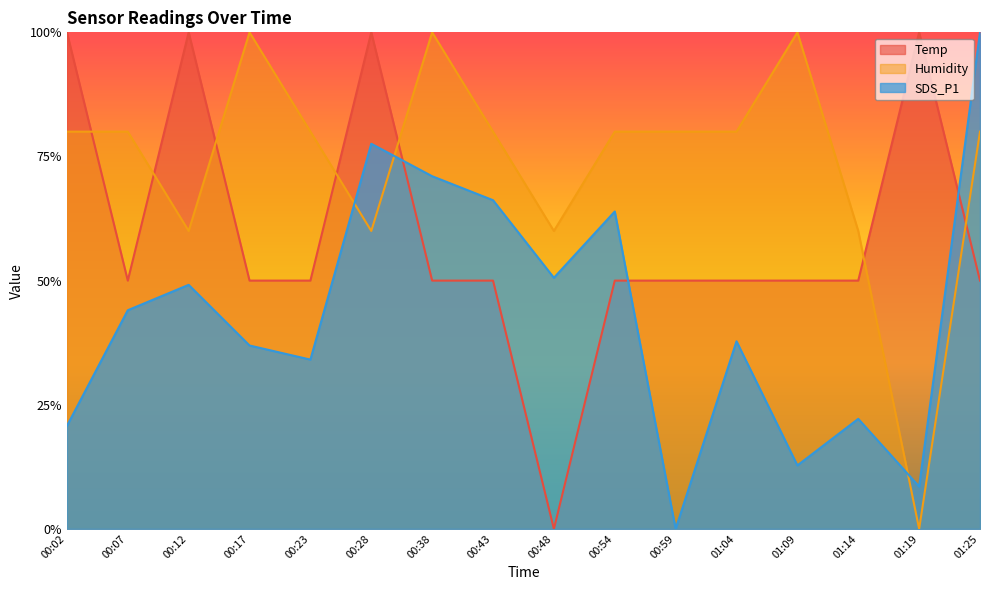

What is the difference between the highest and lowest values at 00:07?

0.4